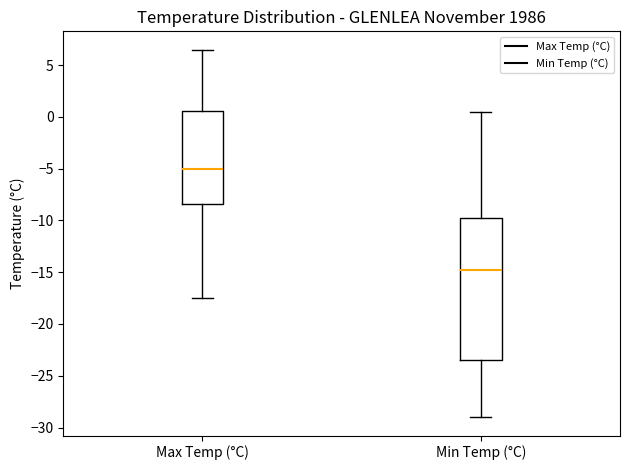

Reading left to right, read every box against the y-axis: the position of its median line, the range the box covers, and the ends of its whiskers. The values are not printed on the chart, so give them approximately, as read against the axis.

Max Temp (°C): median -5.0, box -8.5 to 0.5, whiskers -17.5 to 6.5
Min Temp (°C): median -14.5, box -23.5 to -9.5, whiskers -29.0 to 0.5